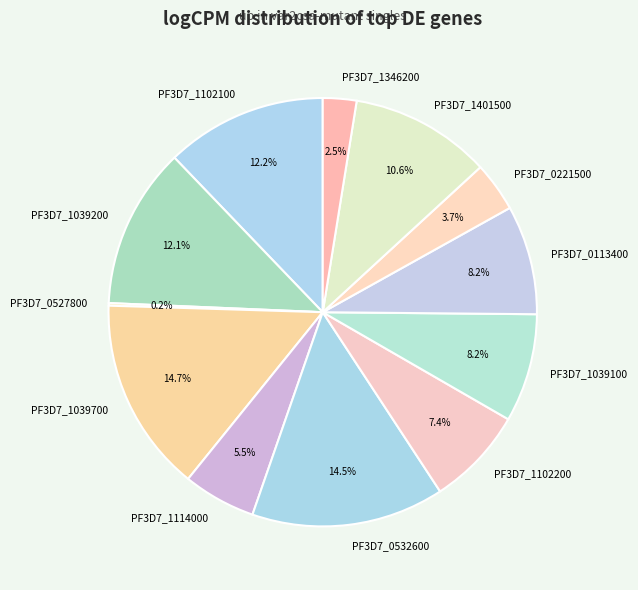

What portion of the pie excludes PF3D7_1102200?

92.6%